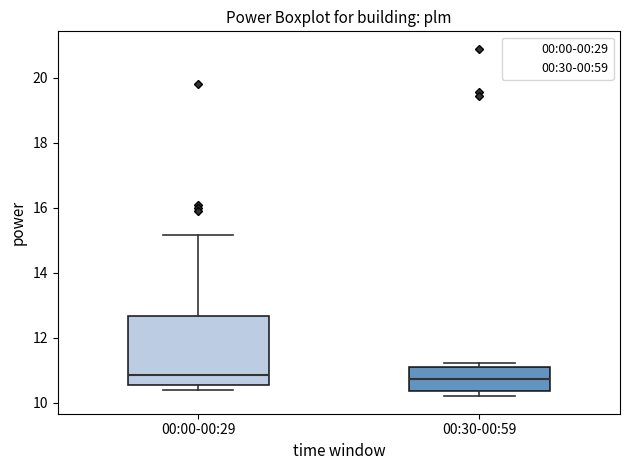

Where is the lower edge of the box for 00:00-00:29 on the y-axis? The values are not printed on the chart, so give them approximately, as read against the axis.

10.6